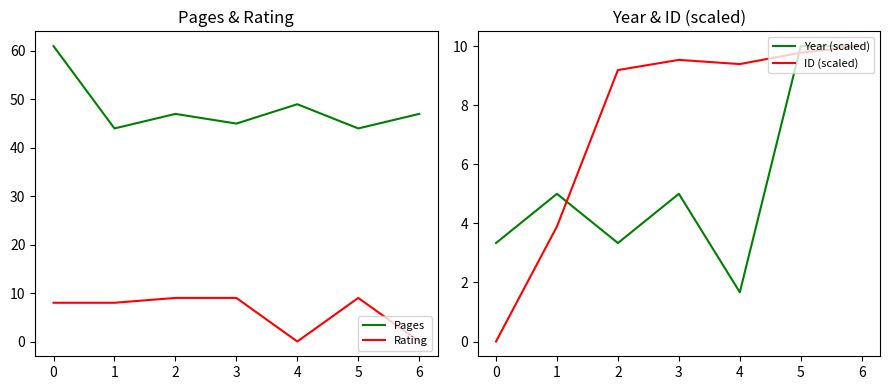

Between 3 and 5, which is larger?

3